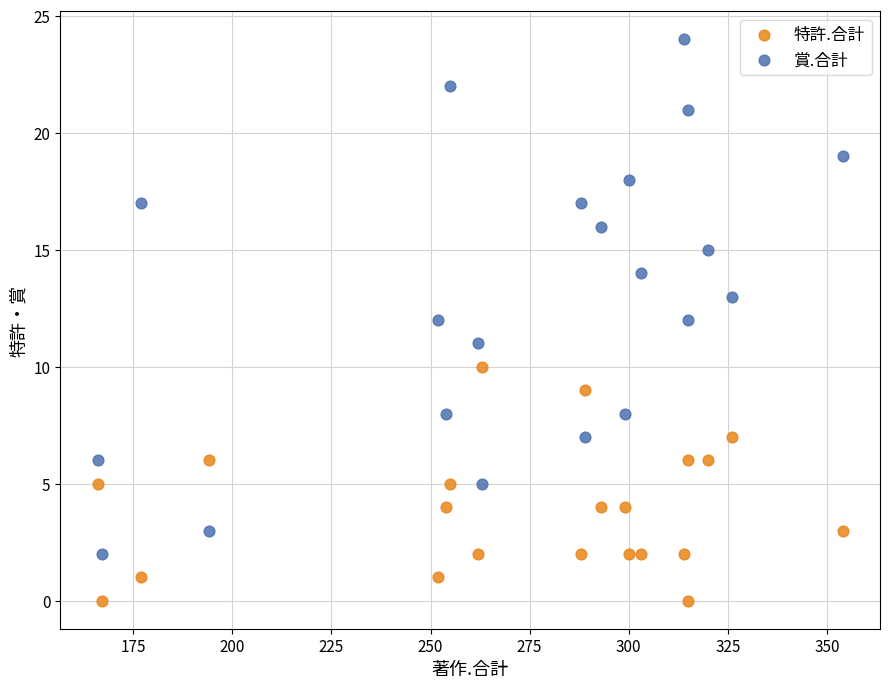

Across all data points, what is the range of Y values (max minus min)?

24